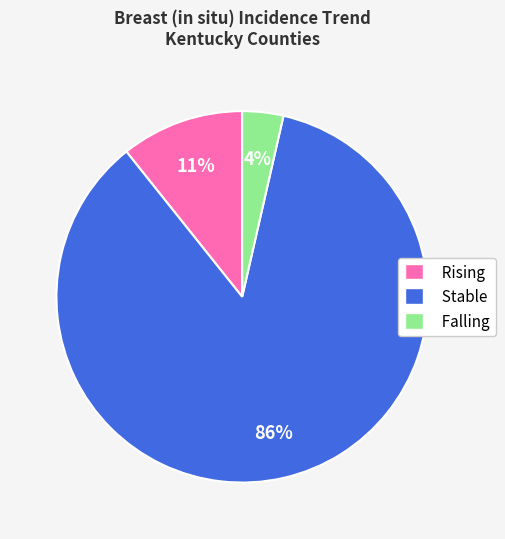

True or false: Falling accounts for 18% of the total.

False